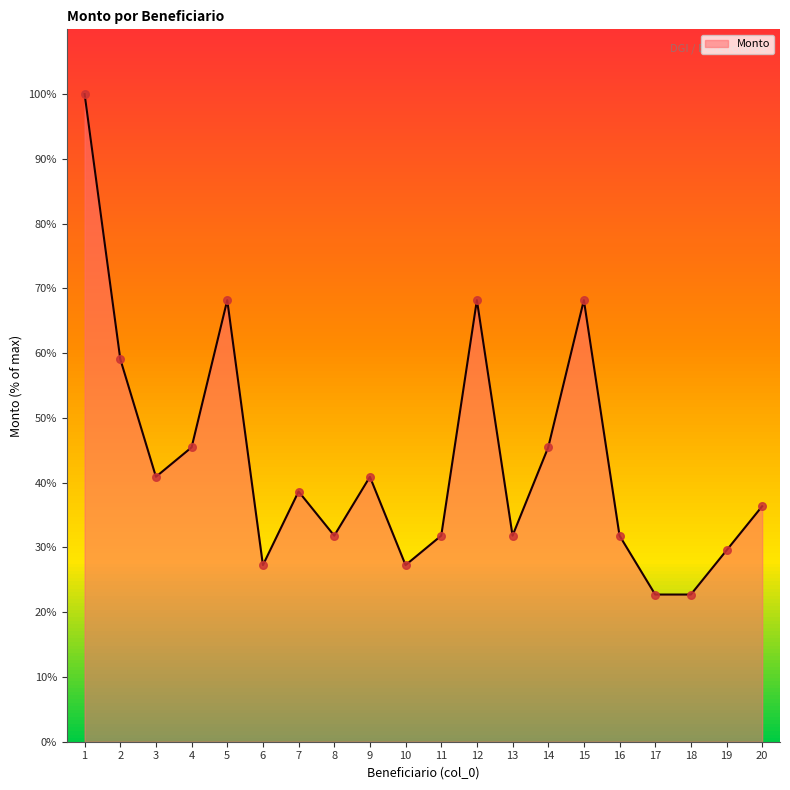

Approximately how many times larger is the value at 1 compared to 6?

3.7